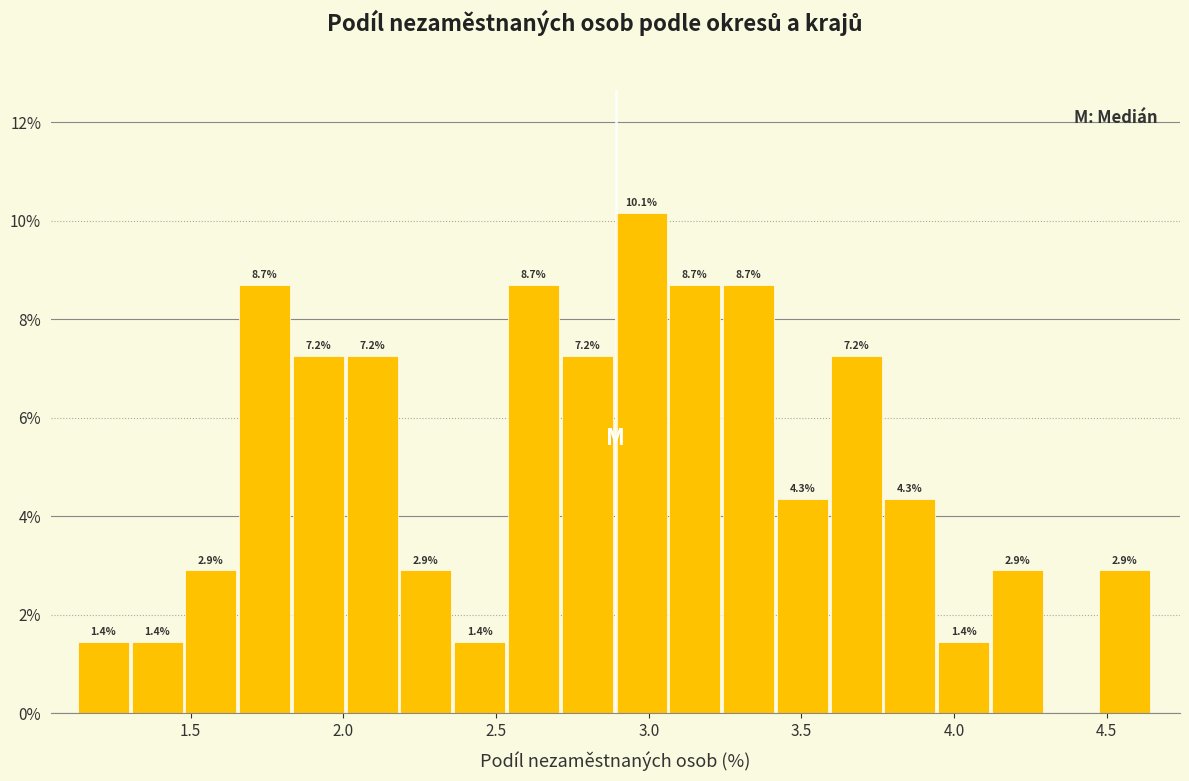

Around what value on the x-axis is the tallest bar? Give the approximate position of its centre, as read against the axis.

2.95